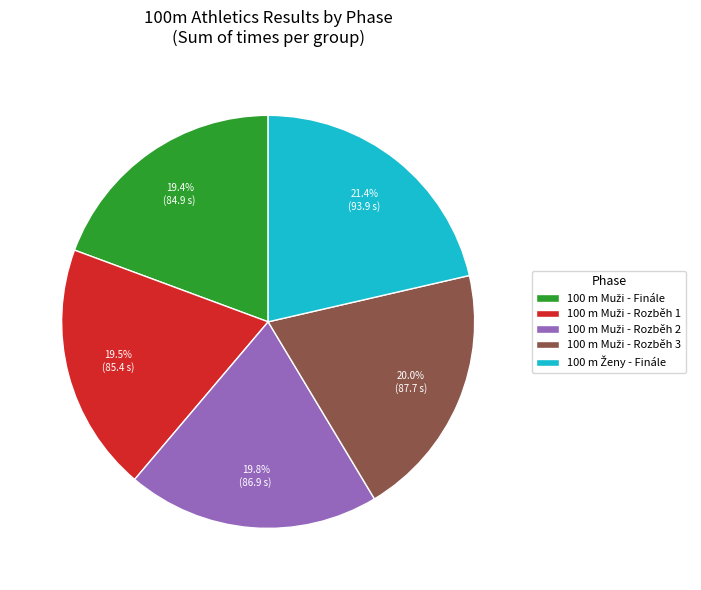

Is there a majority slice in this chart?

No